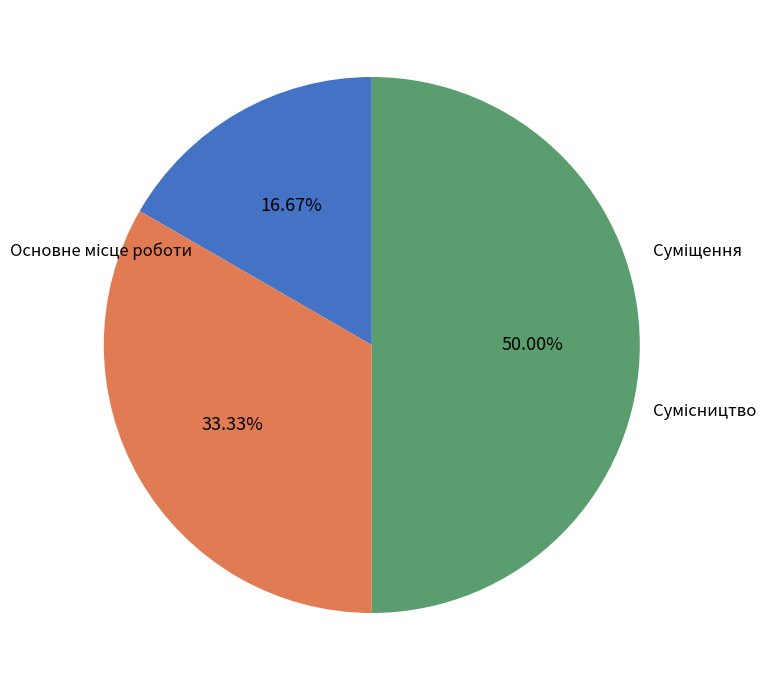

What is the change in value from Суміщення to Сумісництво?

+1